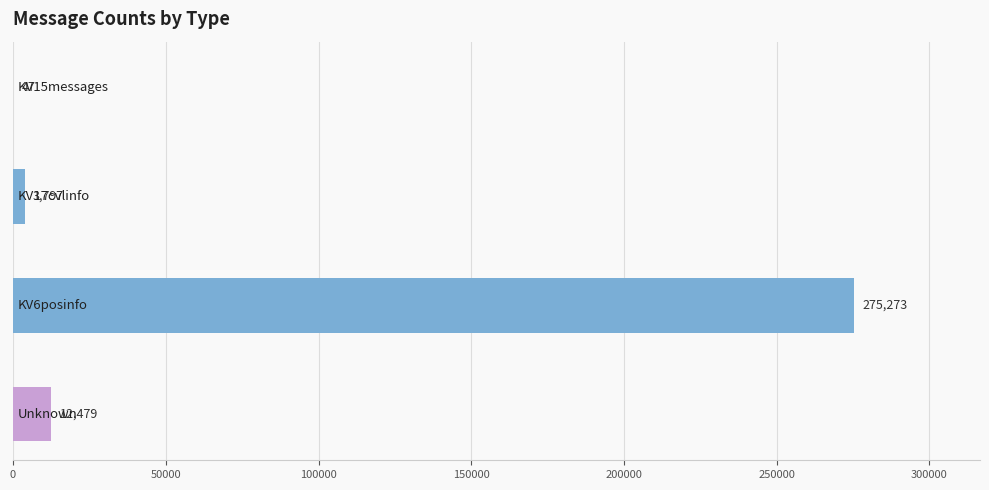

What is the sum of all values?

291596